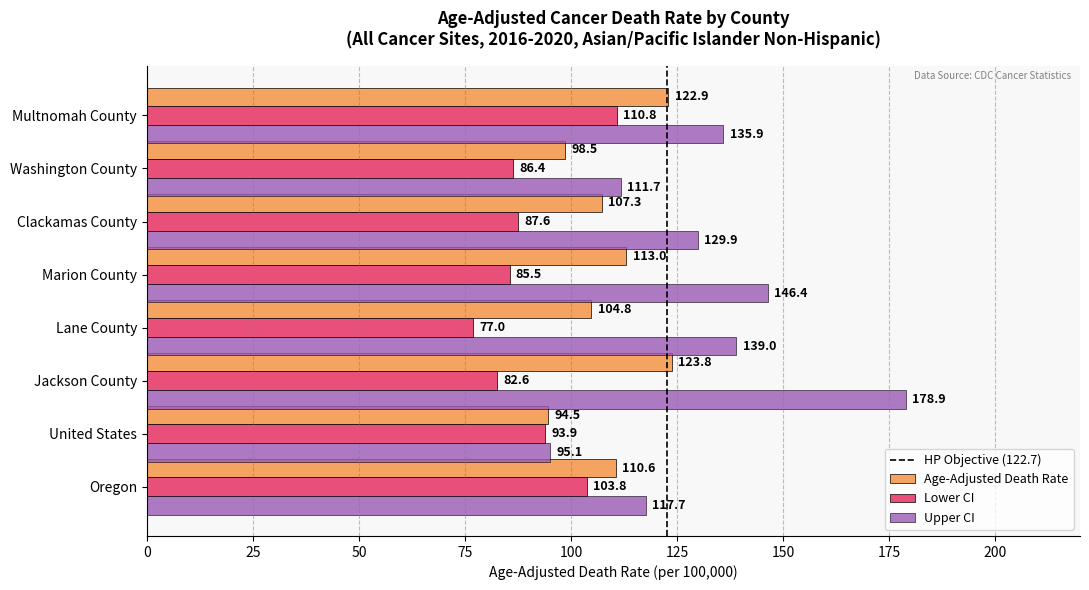

What is the sum of all Lower CI values?

727.6